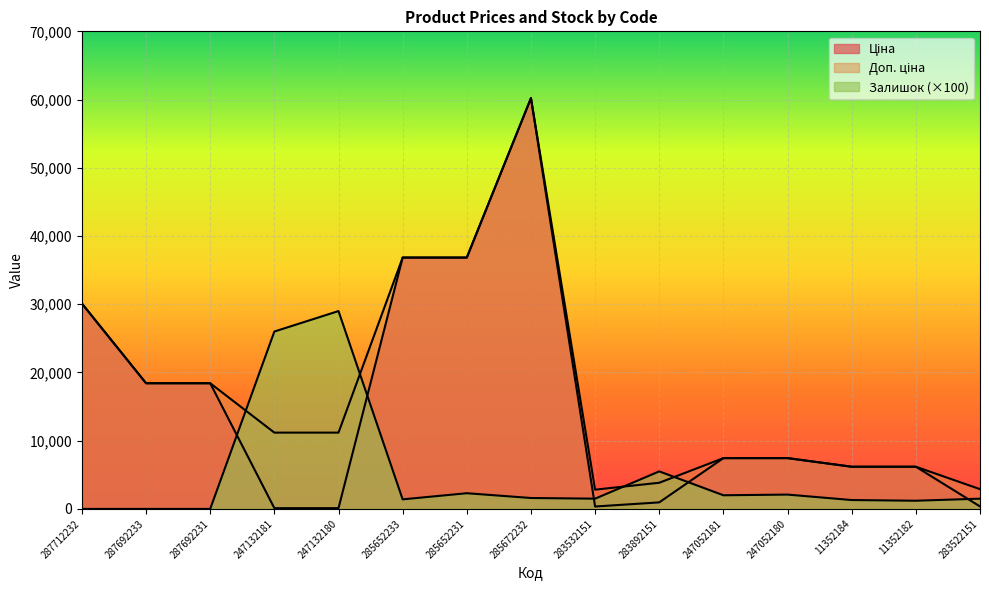

Is it true that Залишок equals 16555.6 at 287712232?

False